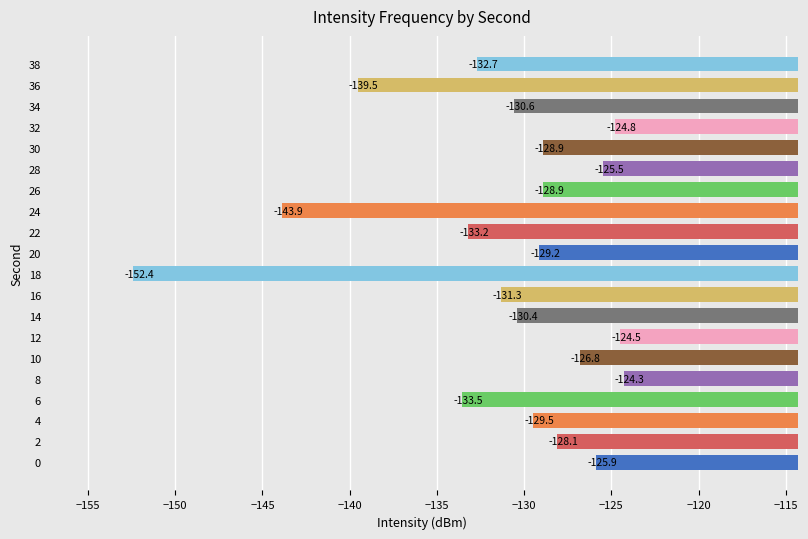

What is the difference between the maximum and minimum values?

28.1